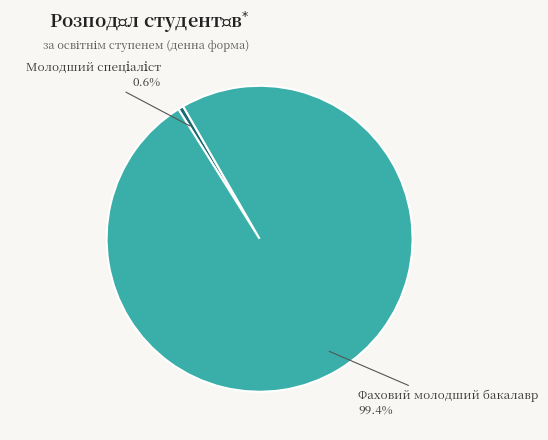

Does any single category account for the majority?

Yes